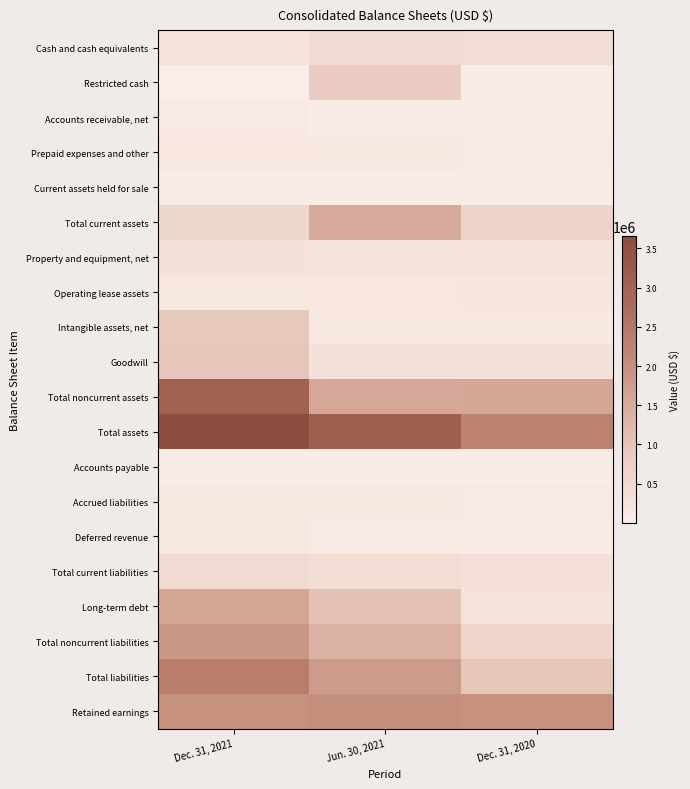

At which category is the sum across all series the highest?

Dec. 31, 2021